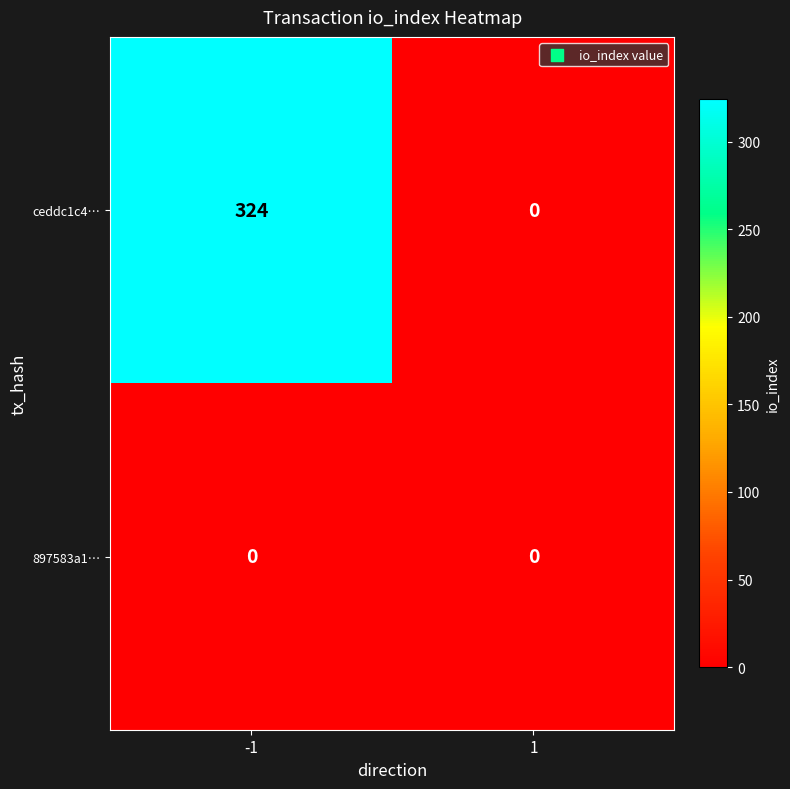

Rank the series by their average value, from highest to lowest.

ceddc1c4…, 897583a1…